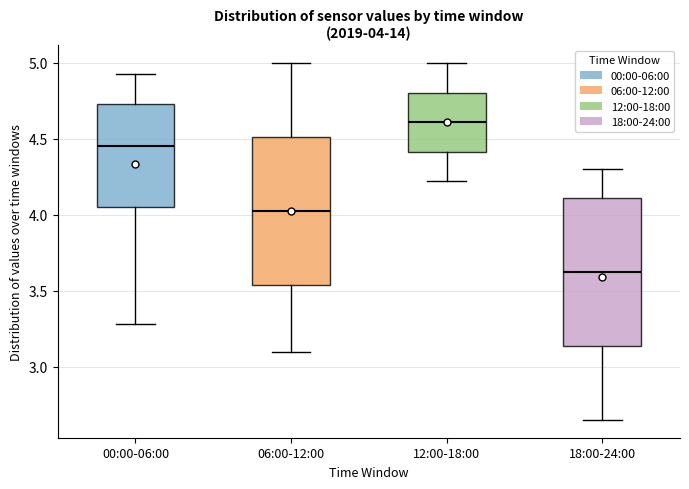

Which box's median line is the highest?

12:00-18:00